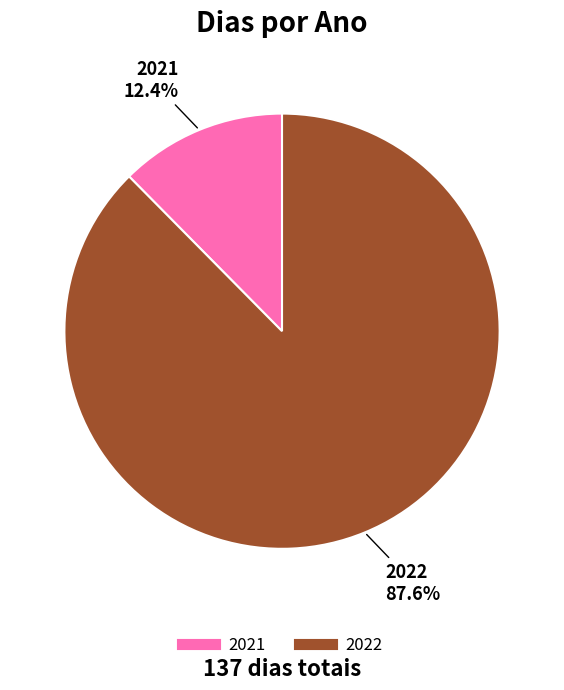

Is it true that 2022 is 93% of the pie?

False